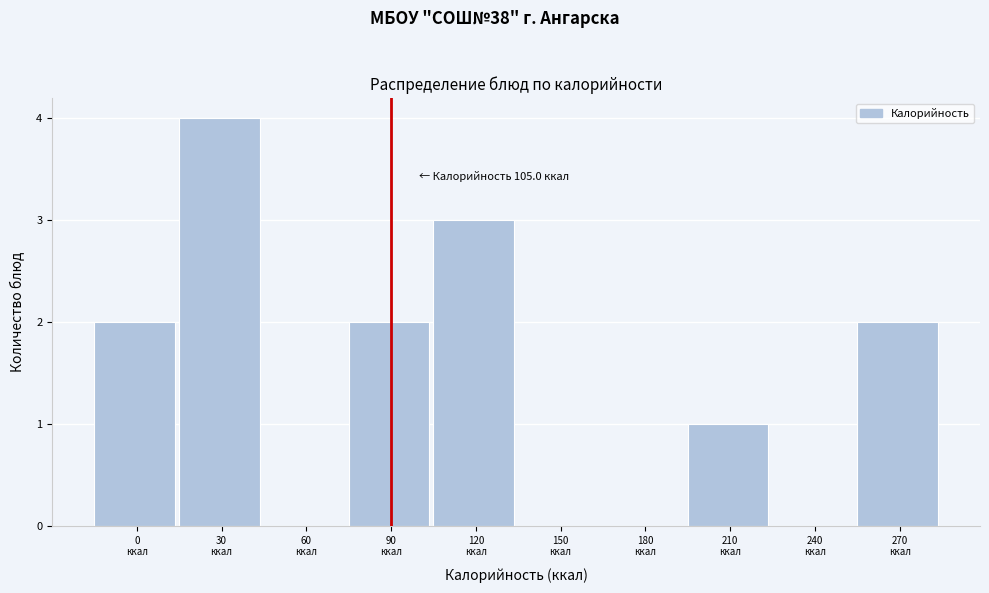

What is the sum of all values?

14